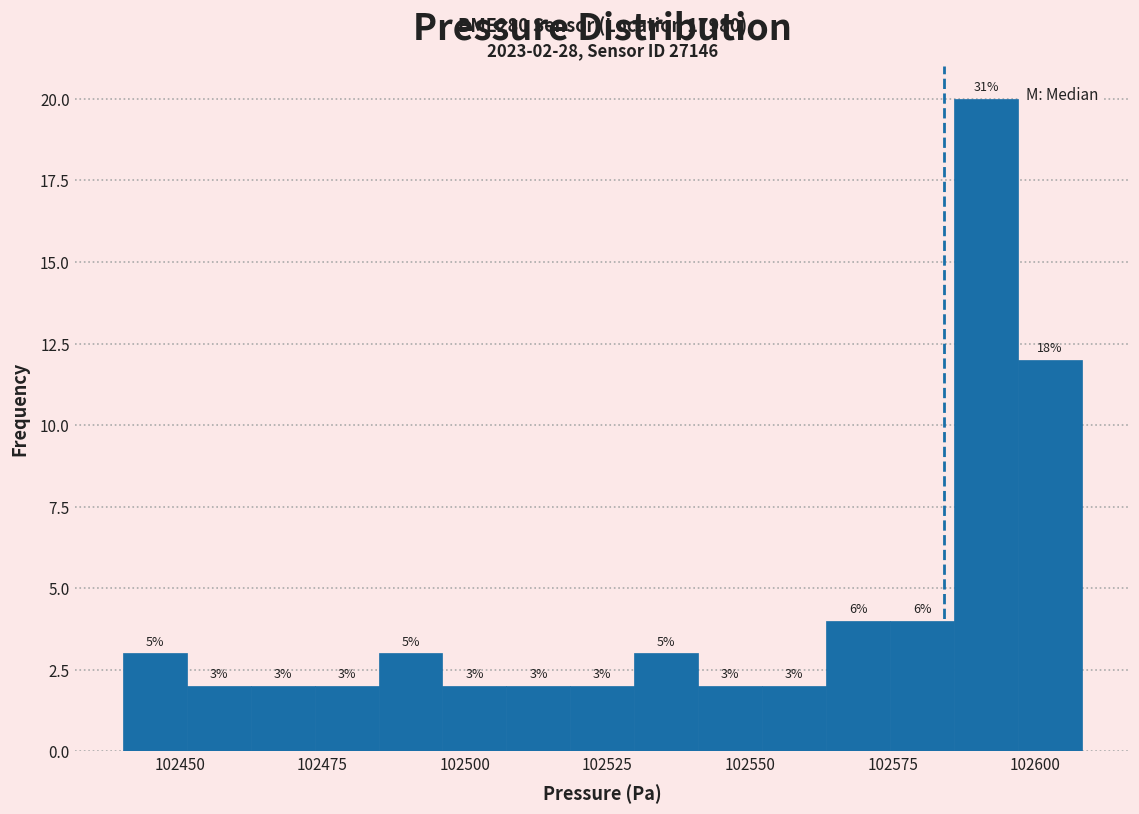

Around what value on the x-axis is the tallest bar? Give the approximate position of its centre, as read against the axis.

102590